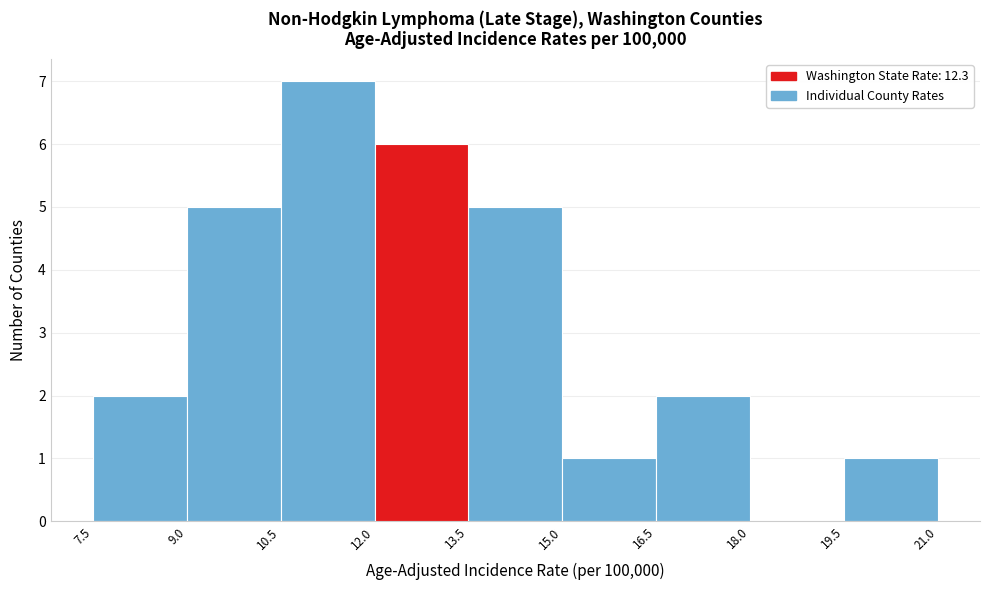

How tall is the bar that spans 9.0 to 10.5 on the x-axis? The values are not printed on the chart, so give them approximately, as read against the axis.

5